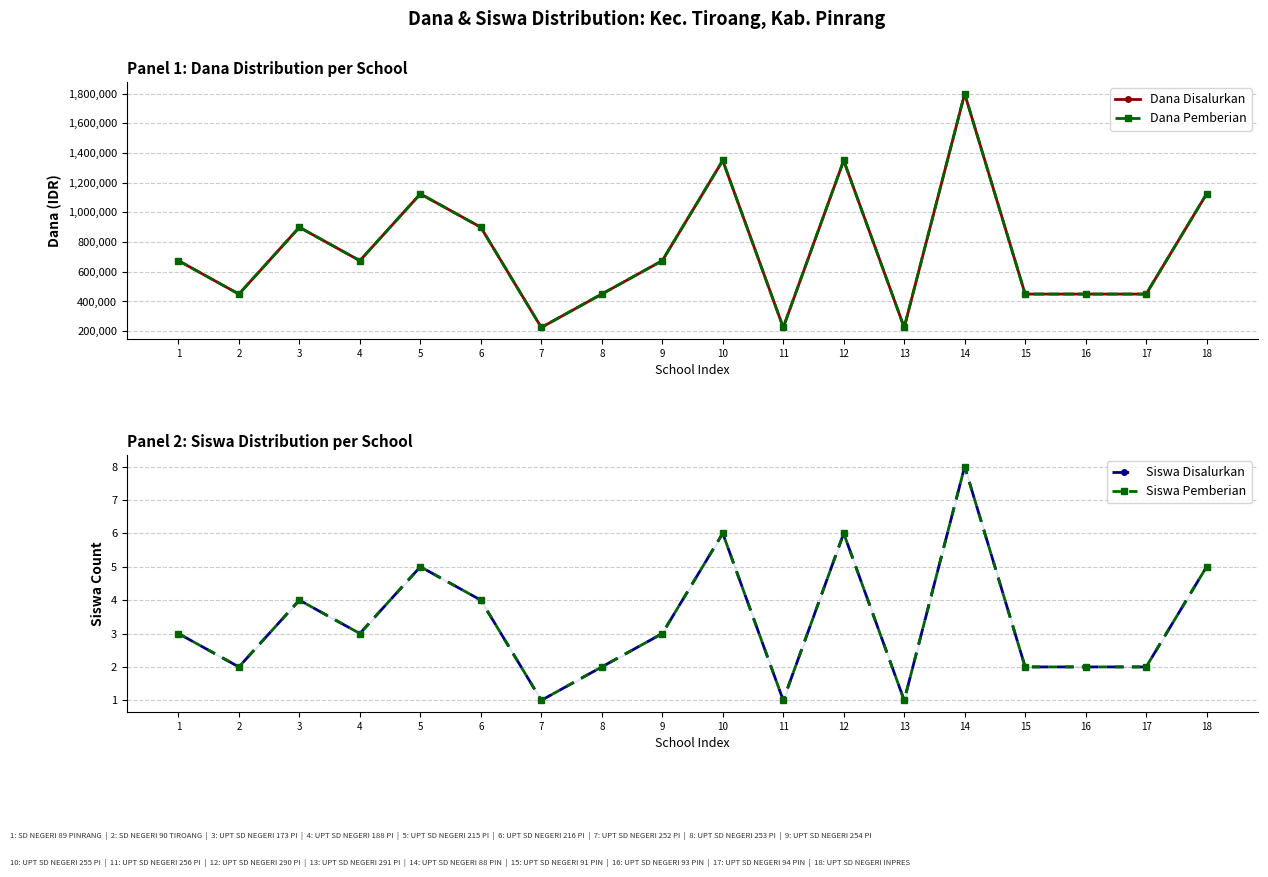

What is the difference between the maximum and minimum values in the Siswa Pemberian series?

7